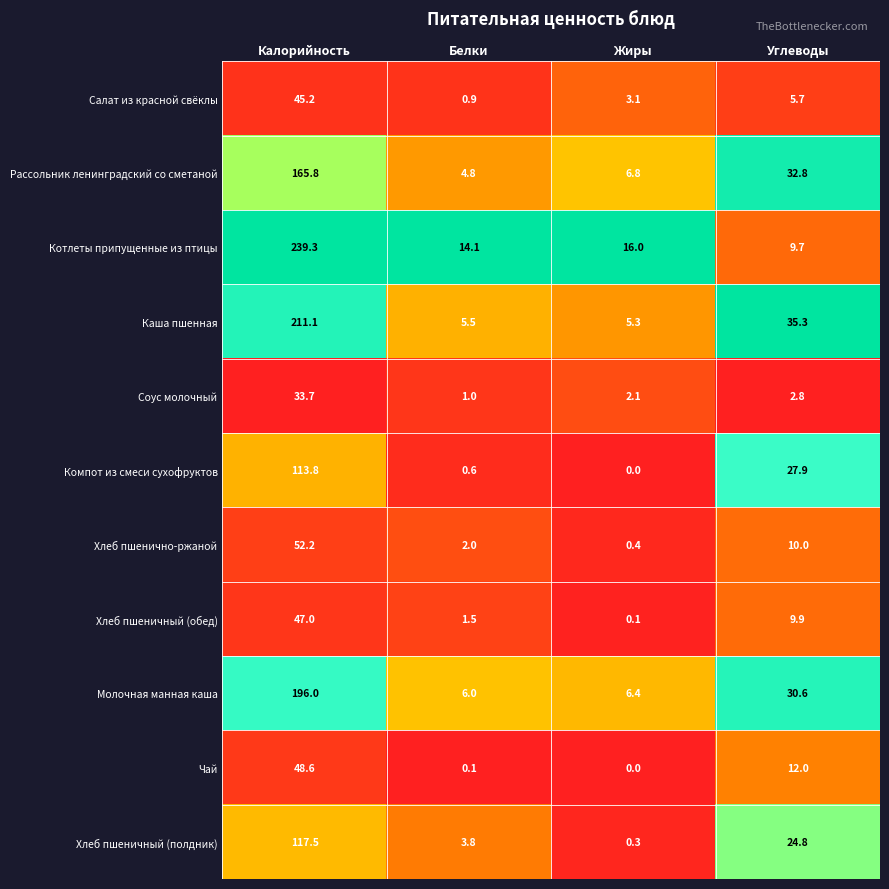

What is the greatest value displayed?

239.3